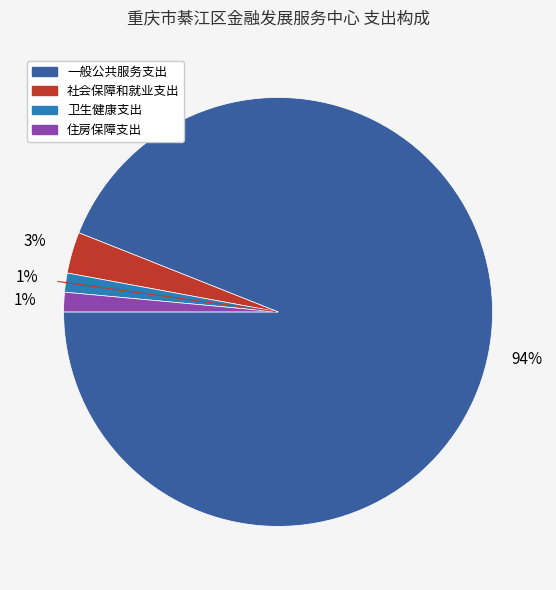

Count the number of slices in the pie.

4